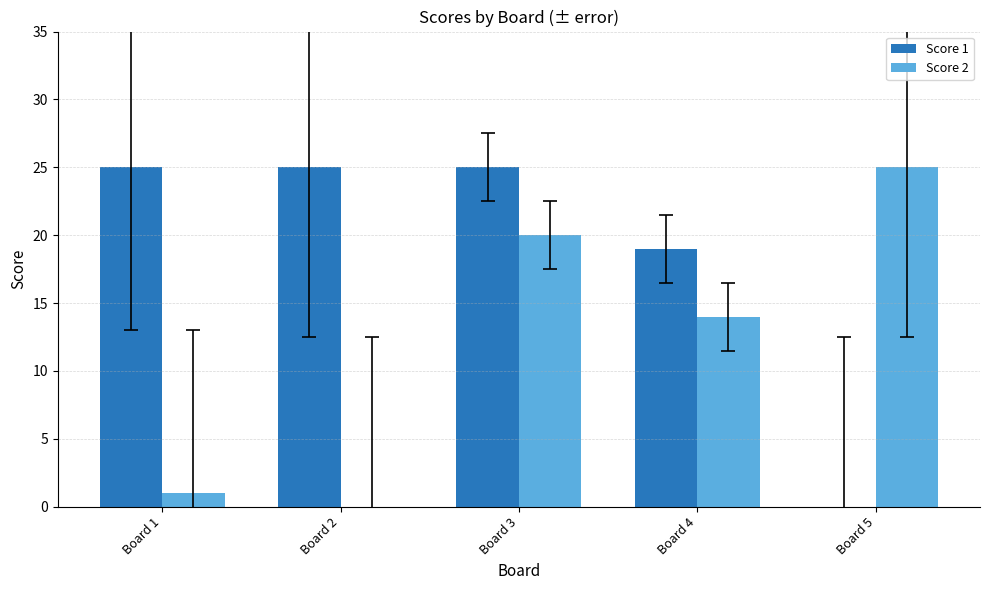

What is the maximum value shown in the chart?

25